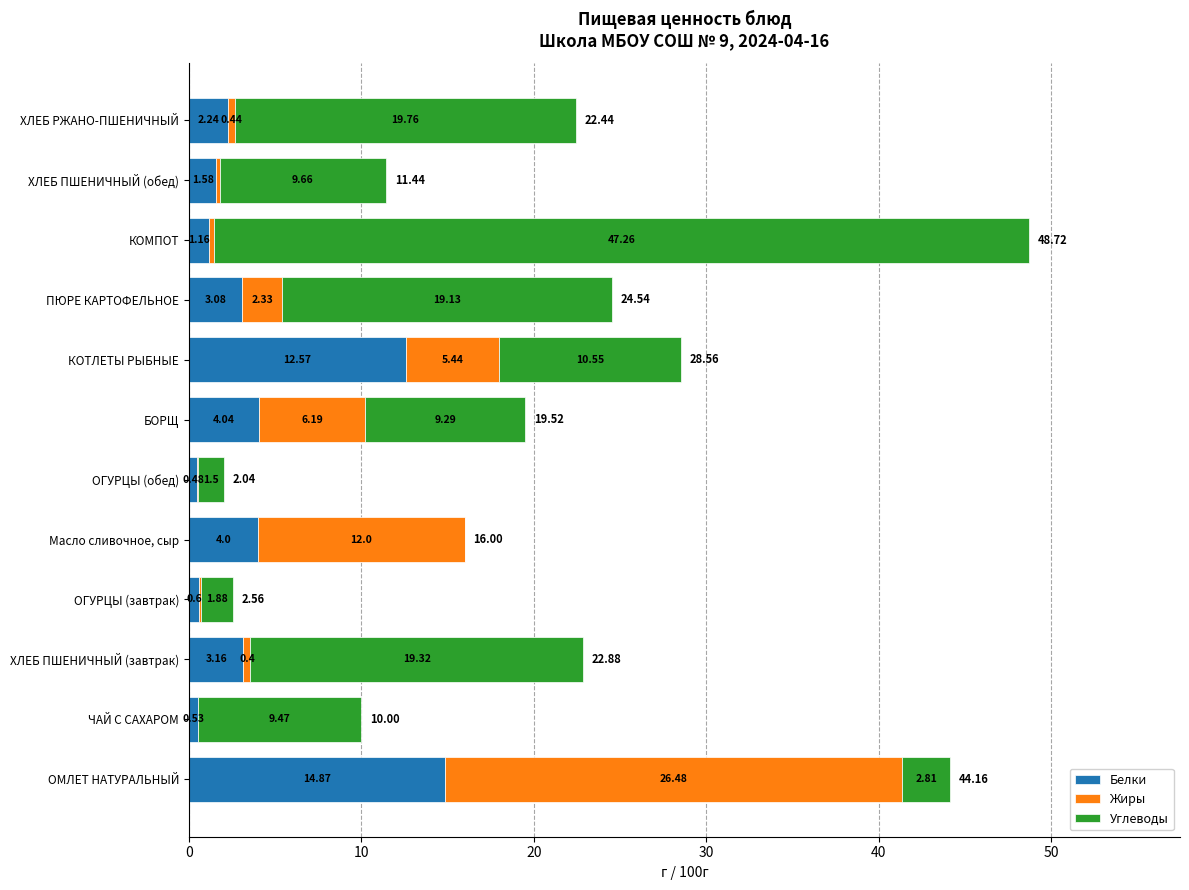

What is the sum of all Белки values?

48.3